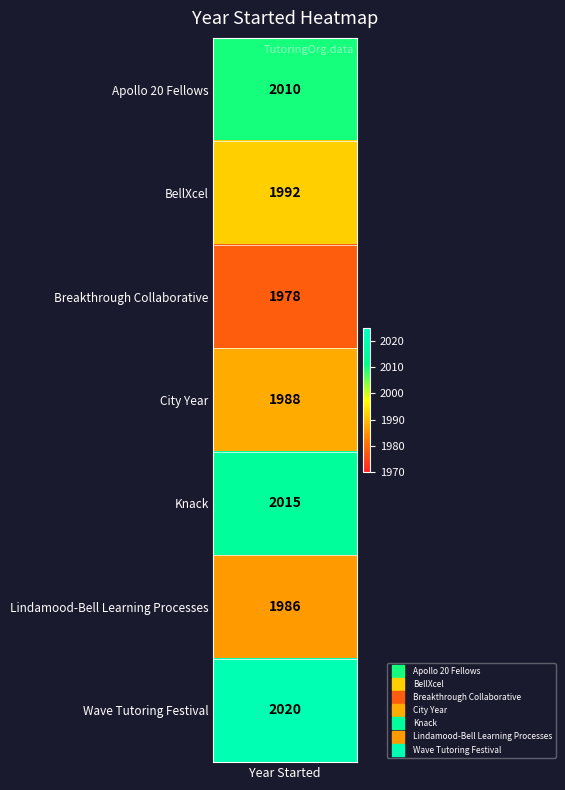

Which label corresponds to the largest value in the chart?

Wave Tutoring Festival